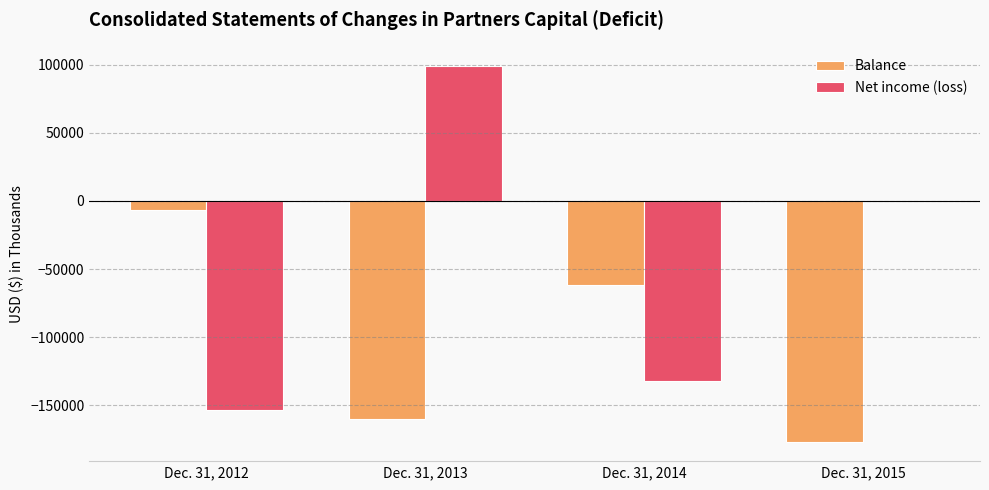

What is the sum of all Net income (loss) values?

-186308